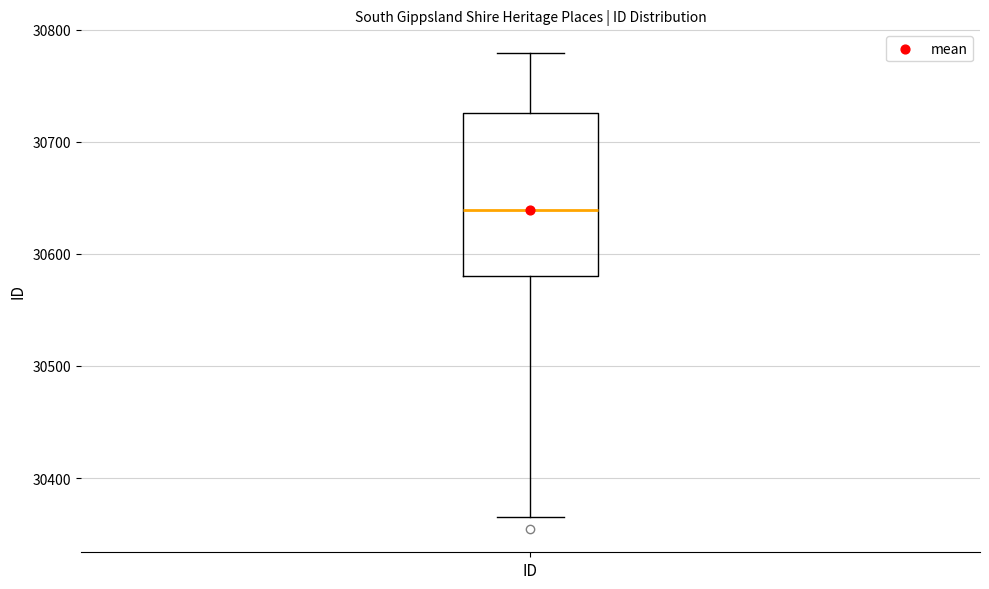

Where is the upper edge of the box for ID on the y-axis? The values are not printed on the chart, so give them approximately, as read against the axis.

30730